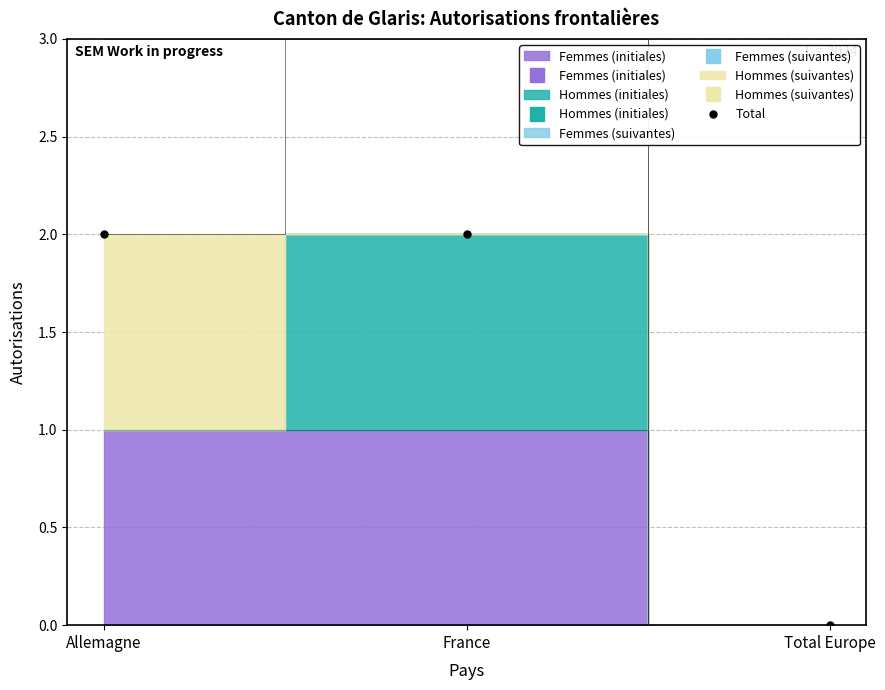

Reading left to right, list all the values displayed in this chart.

2	2	0